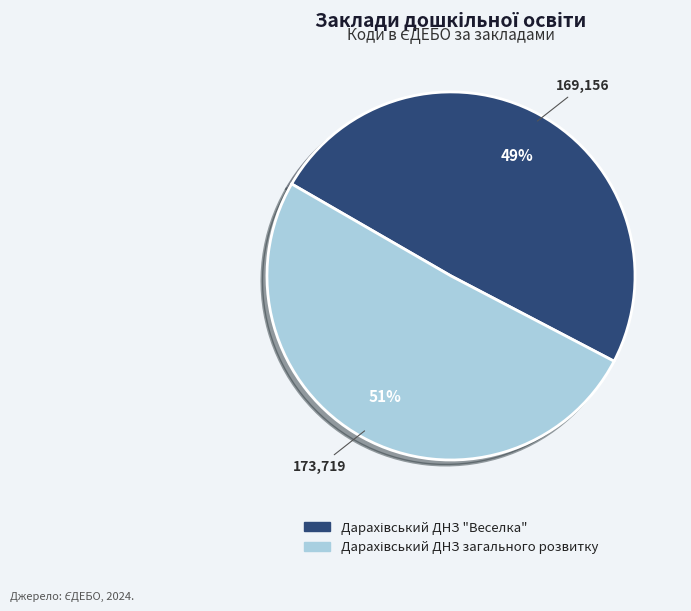

To the nearest percent, what is the average slice percentage?

50%